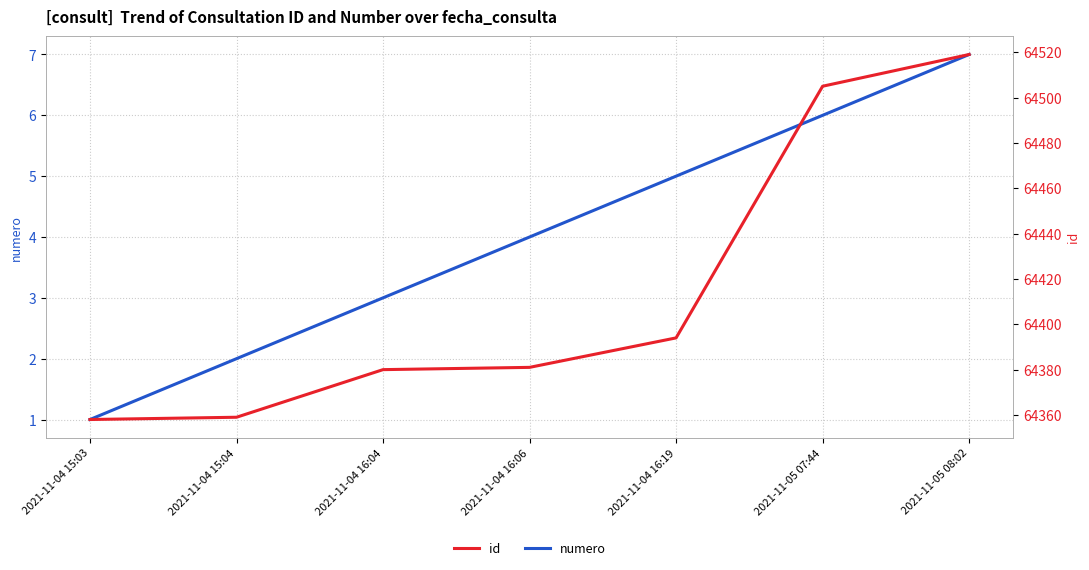

Count the numero values in the range 2 to 6.

5